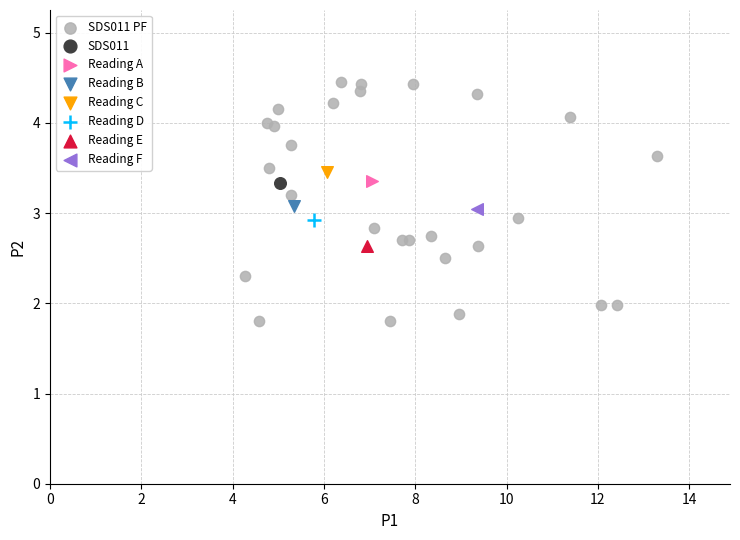

What are all the series names shown in the legend?

SDS011 PF, SDS011, Reading A, Reading B, Reading C, Reading D, Reading E, Reading F